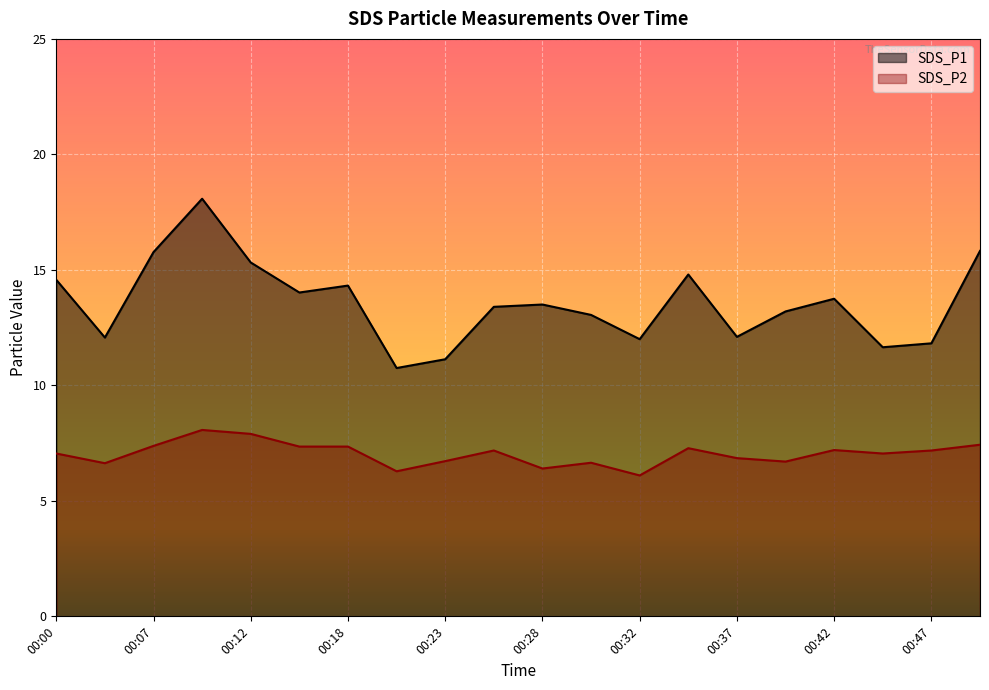

How many values in the SDS_P1 series exceed 13?

13